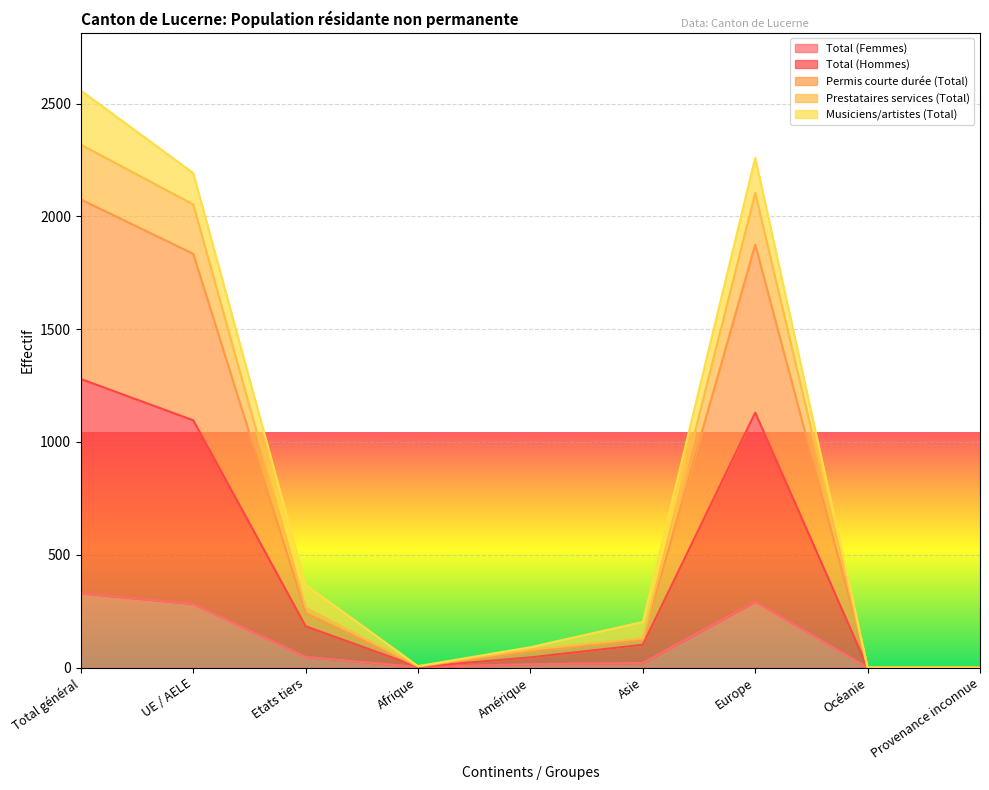

What is the maximum value for Total (Femmes)?

329